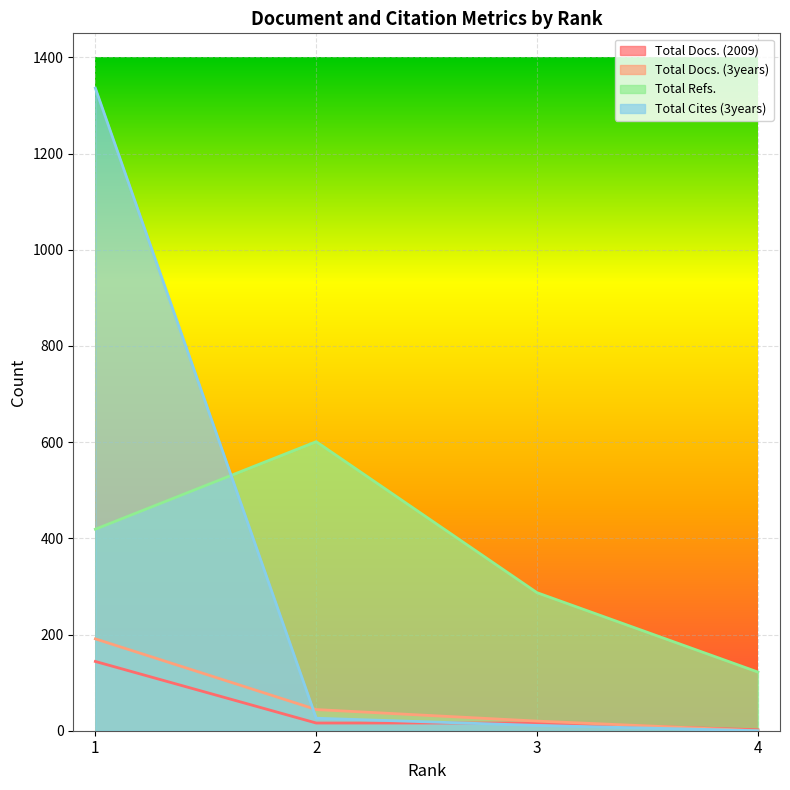

True or false: Total Cites (3years) has a value of 6 at 3.

False